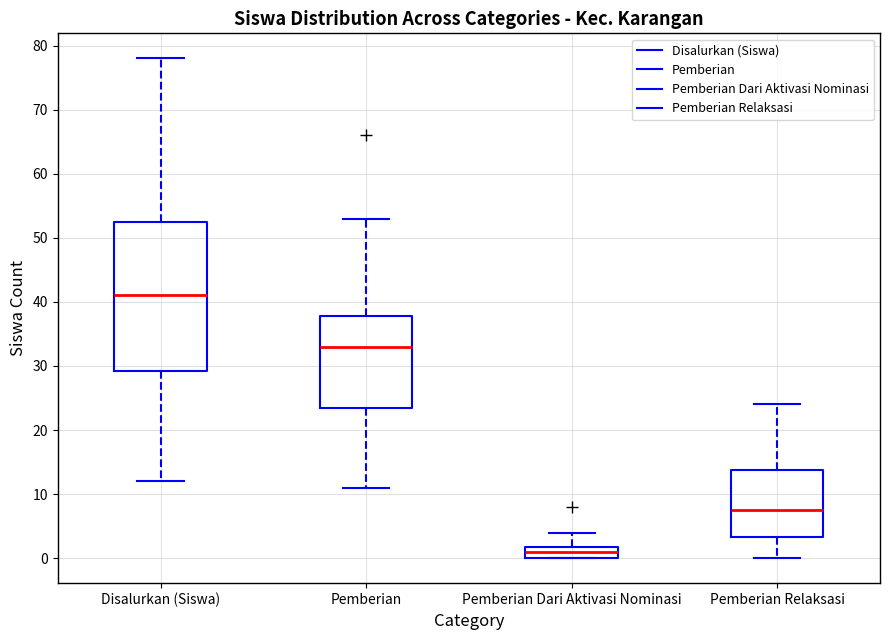

Comparing the boxes themselves (not the whiskers), which one is the tallest?

Disalurkan (Siswa)